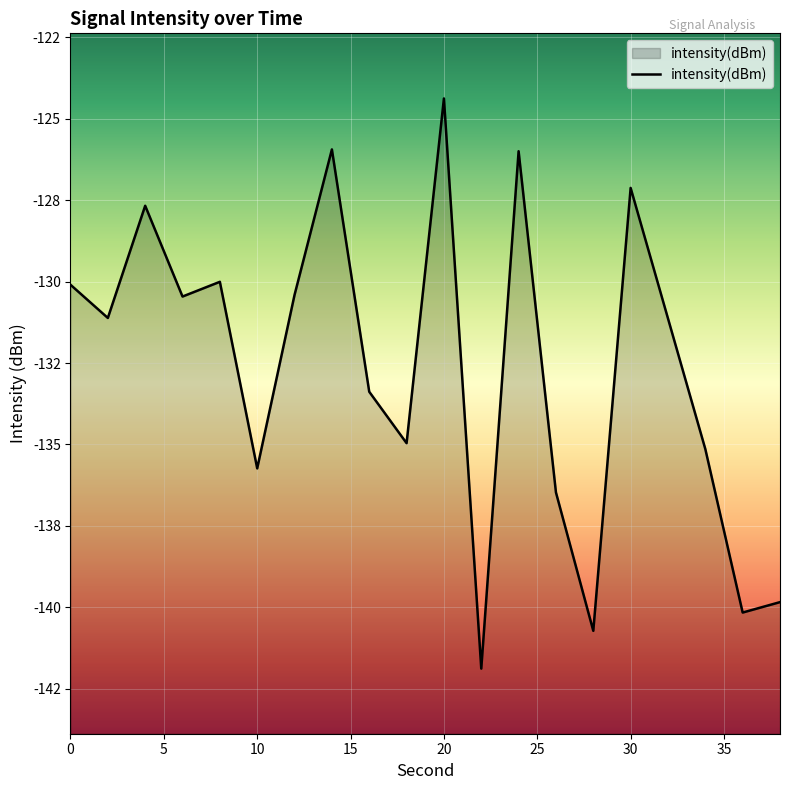

Is it true that the value at 14 is -125.9?

True